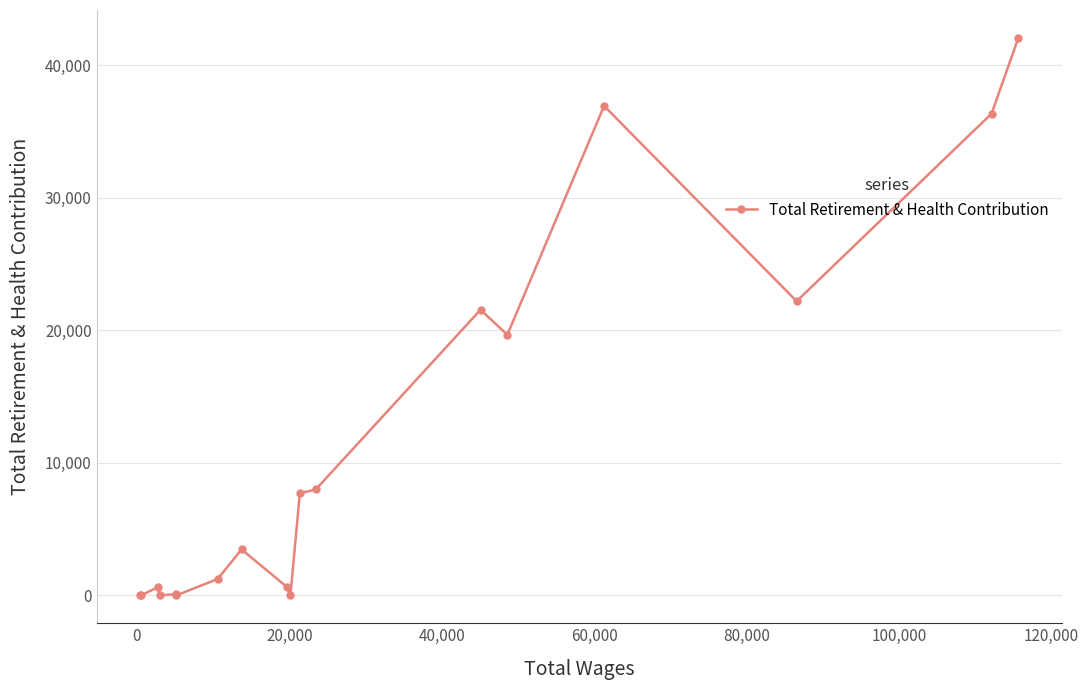

What is the greatest value displayed?

42059